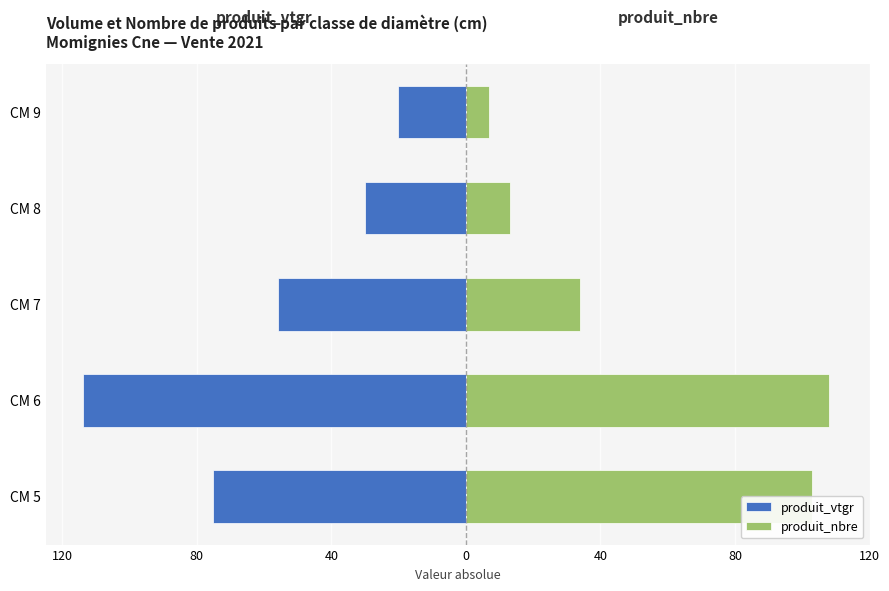

What is the average value of the produit_vtgr series?

-59.0